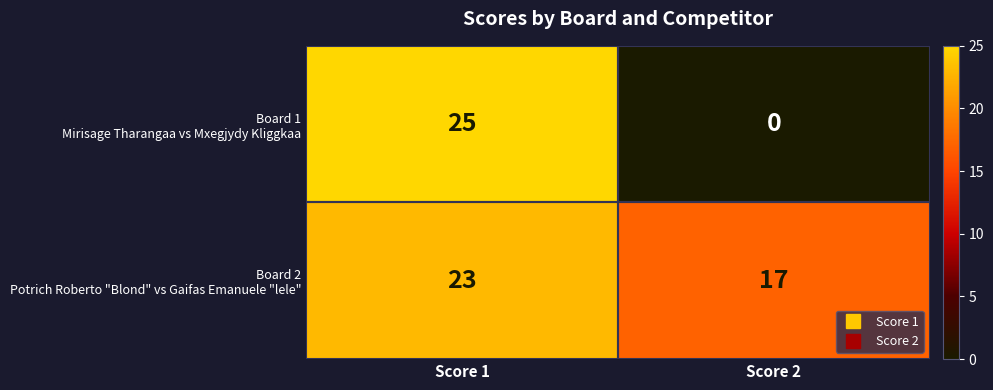

What is the total value across all series at Score 2?

17